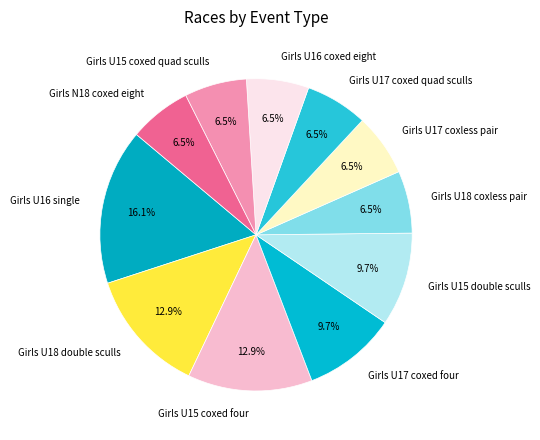

Does any single category account for the majority?

No